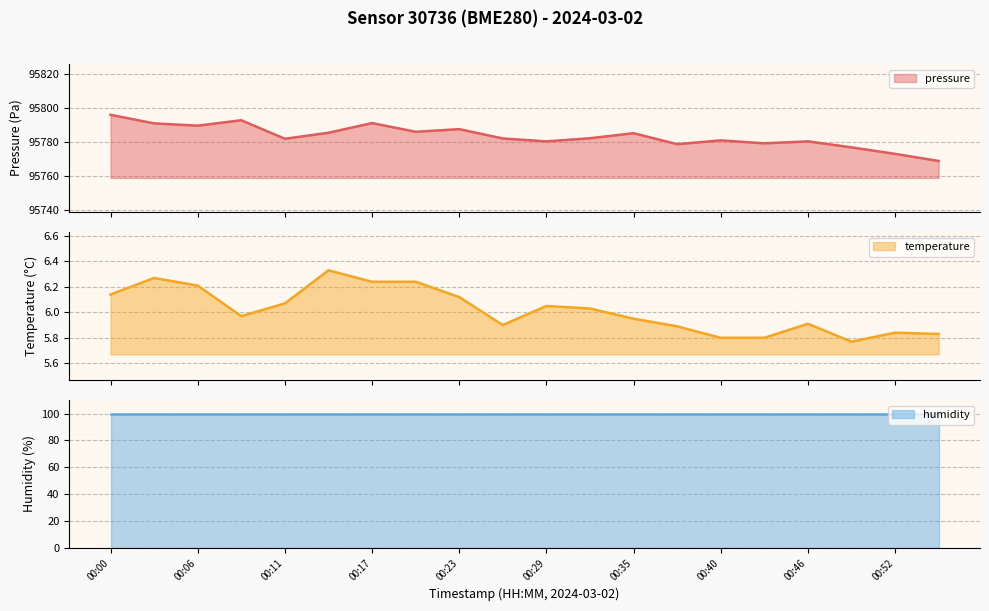

Which series has the largest range (max minus min)?

pressure